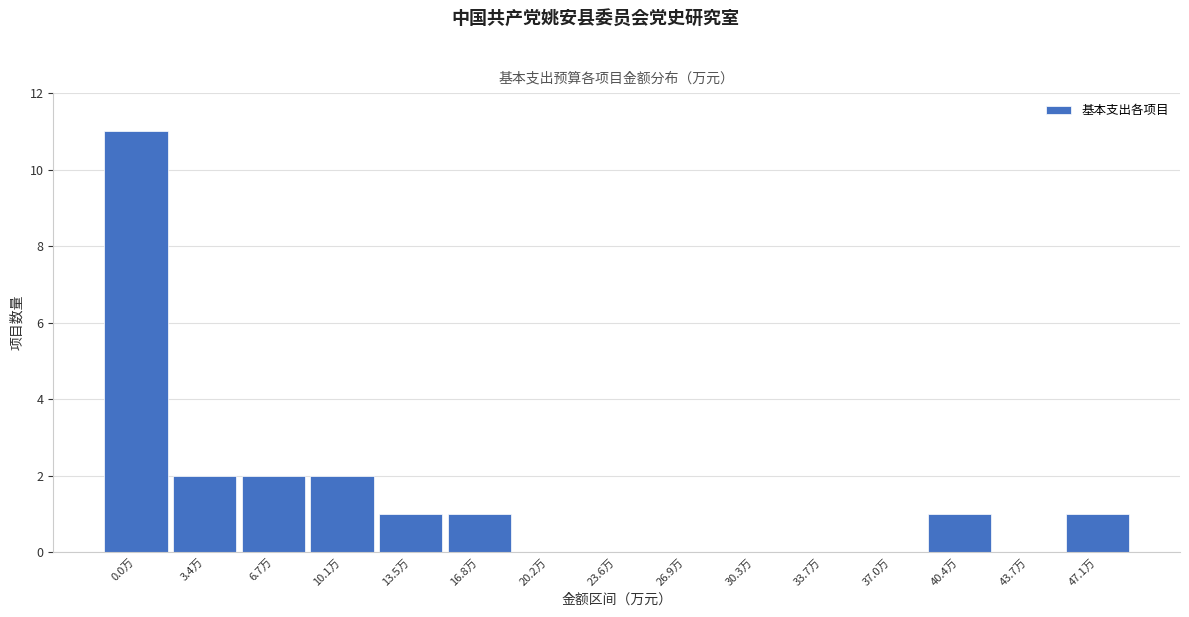

Reading left to right, what are all the values shown in this chart?

0.0万=11	3.4万=2	6.7万=2	10.1万=2	13.5万=1	16.8万=1	20.2万=0	23.6万=0	26.9万=0	30.3万=0	33.7万=0	37.0万=0	40.4万=1	43.7万=0	47.1万=1